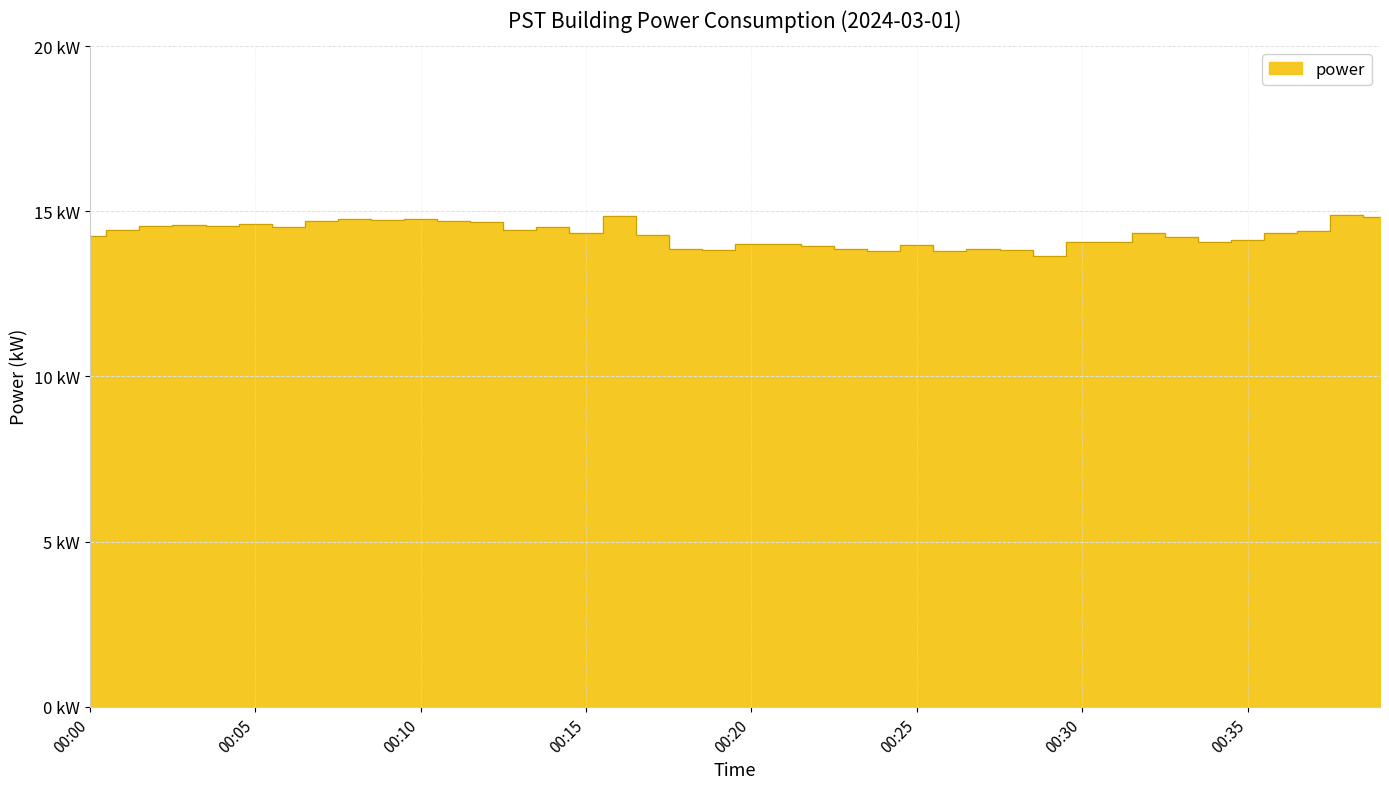

Where is the data nearest to the value 14?

00:20